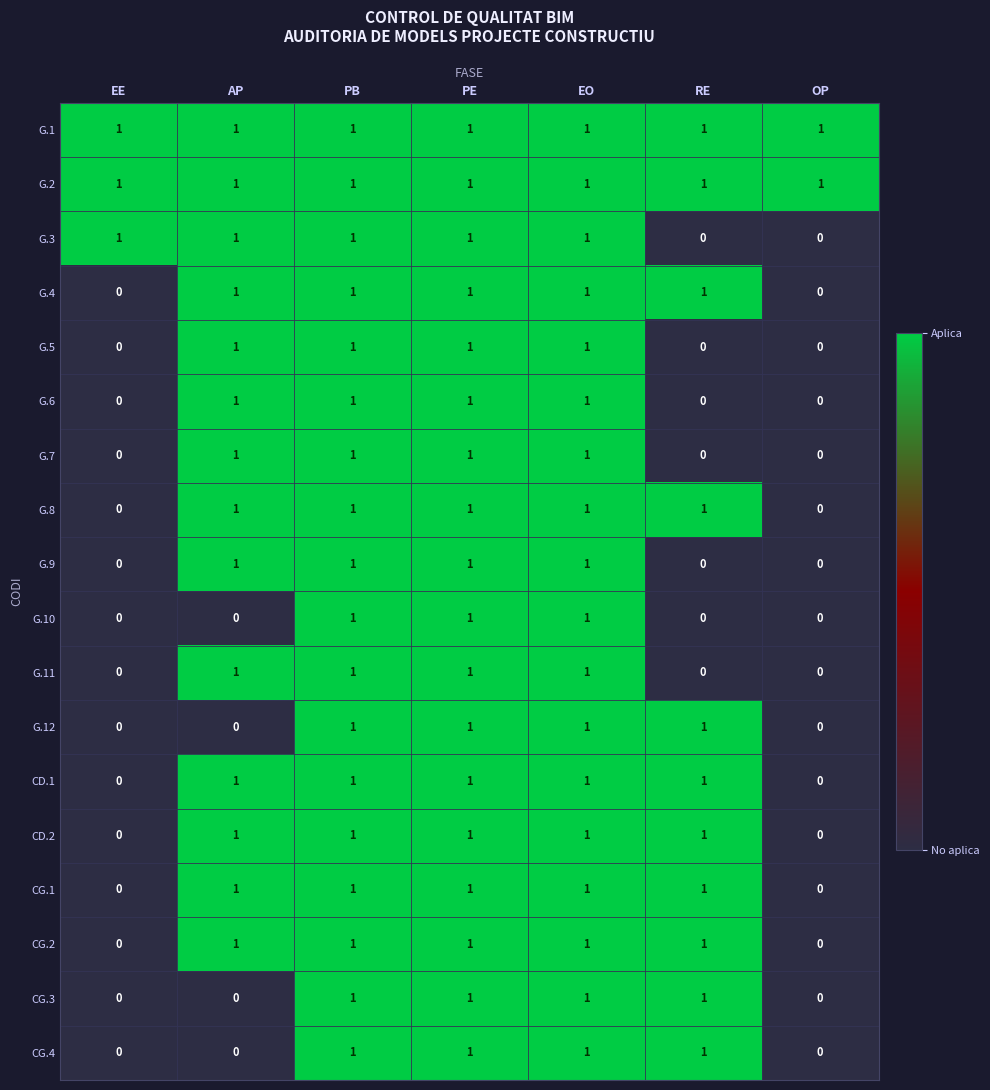

What is the greatest value displayed?

1